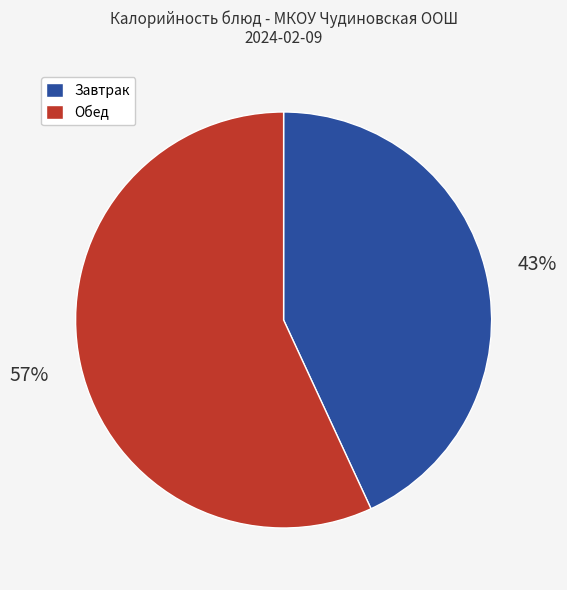

Which category accounts for the majority?

Обед